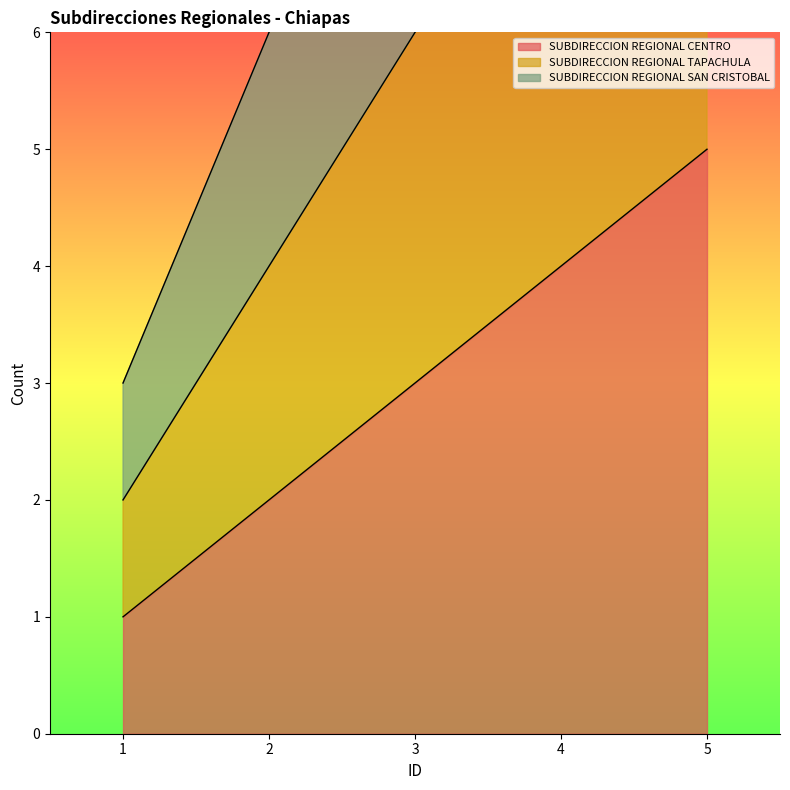

How many values in the SUBDIRECCION REGIONAL TAPACHULA series are below 6?

2